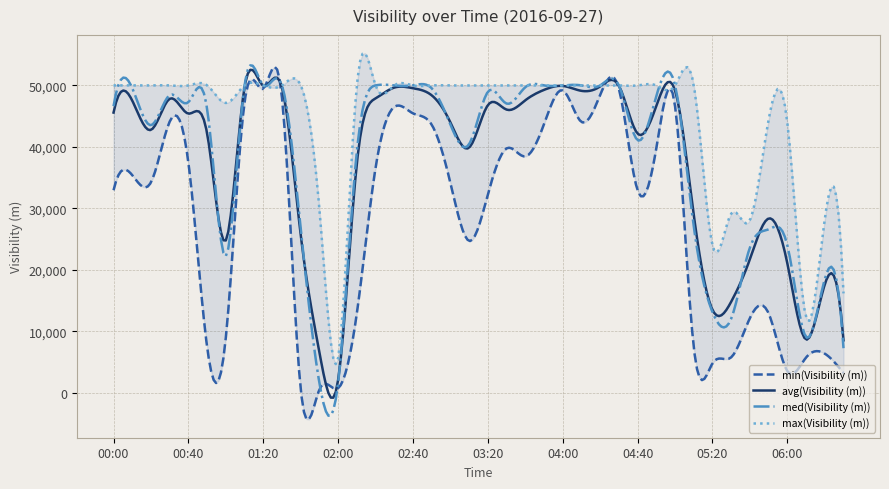

The max(Visibility (m)) series shows 21740 at 02:20. True or false?

False